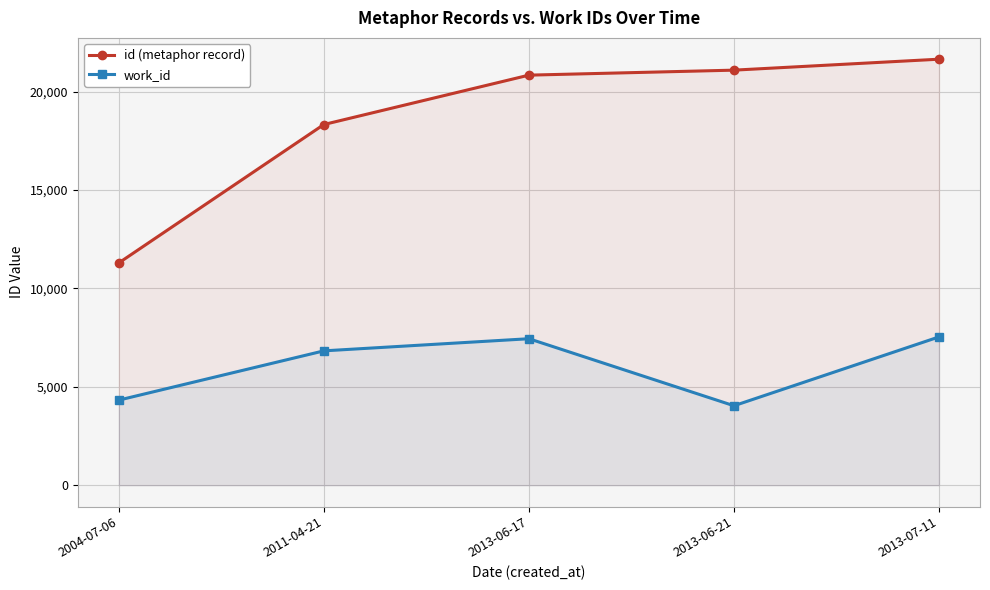

At which label is id (metaphor record) closest to 16478?

2011-04-21